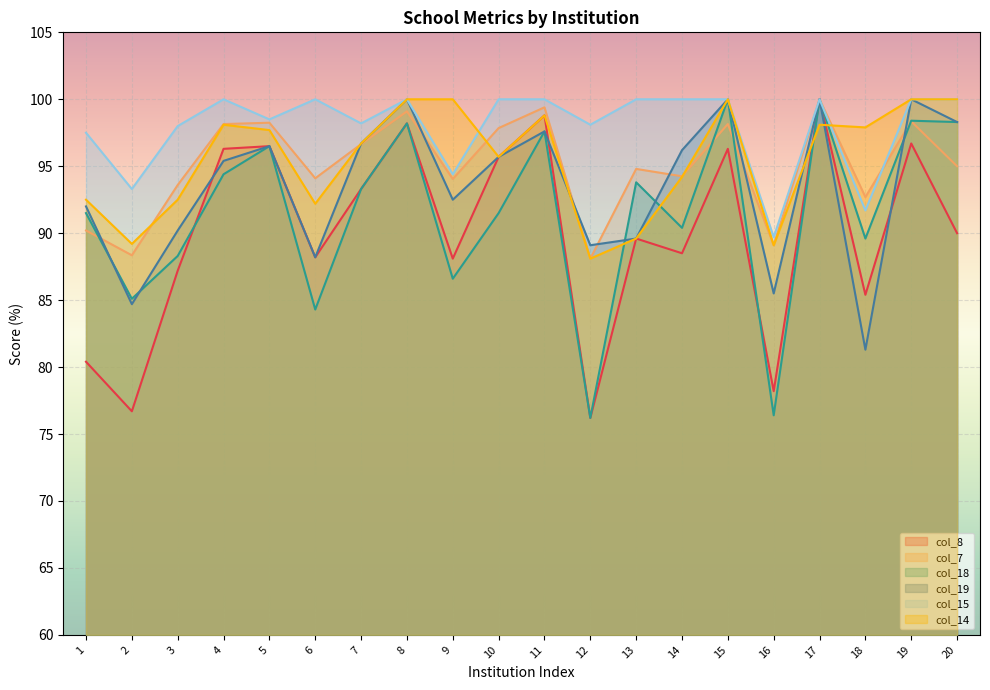

What is the difference between the highest and lowest values at 7?

4.9